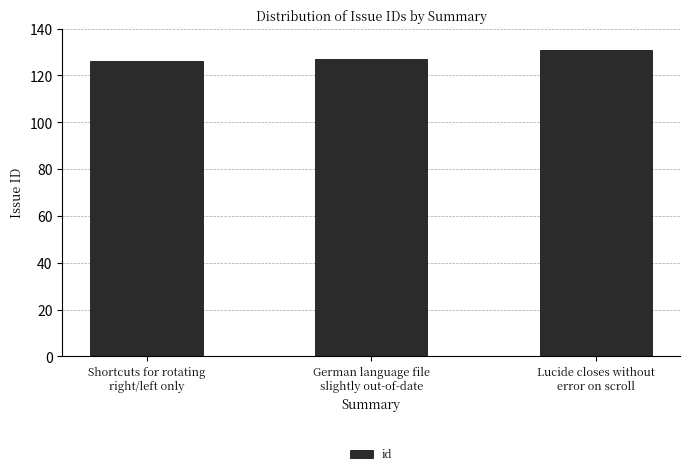

What is the difference between the maximum and minimum values?

5